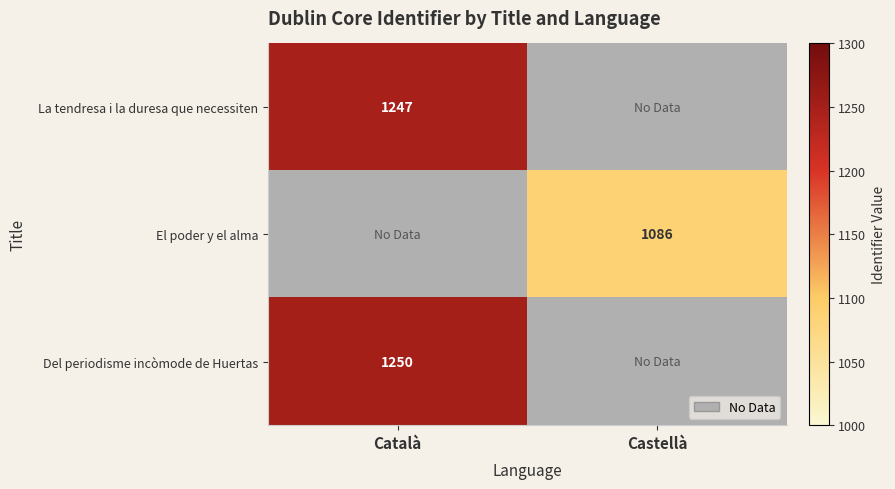

The value of El poder y el alma at Castellà is 680. True or false?

False